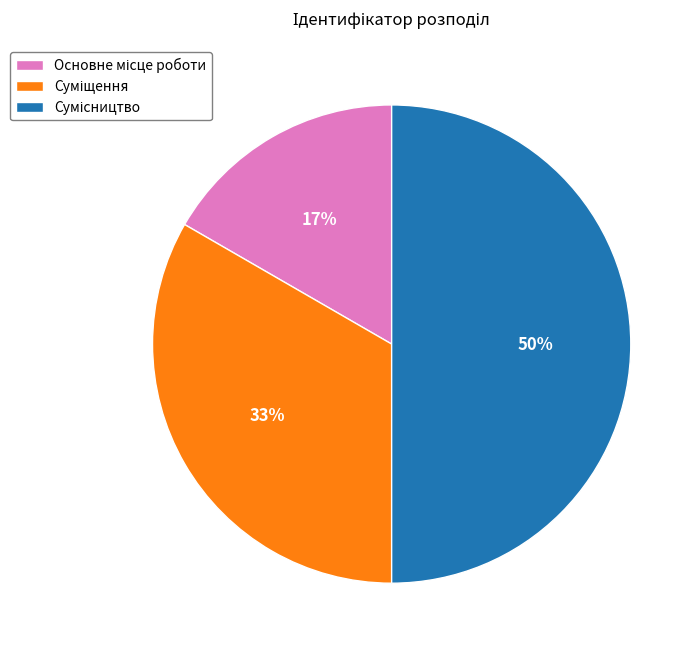

To the nearest percent, what is the average slice percentage?

33%